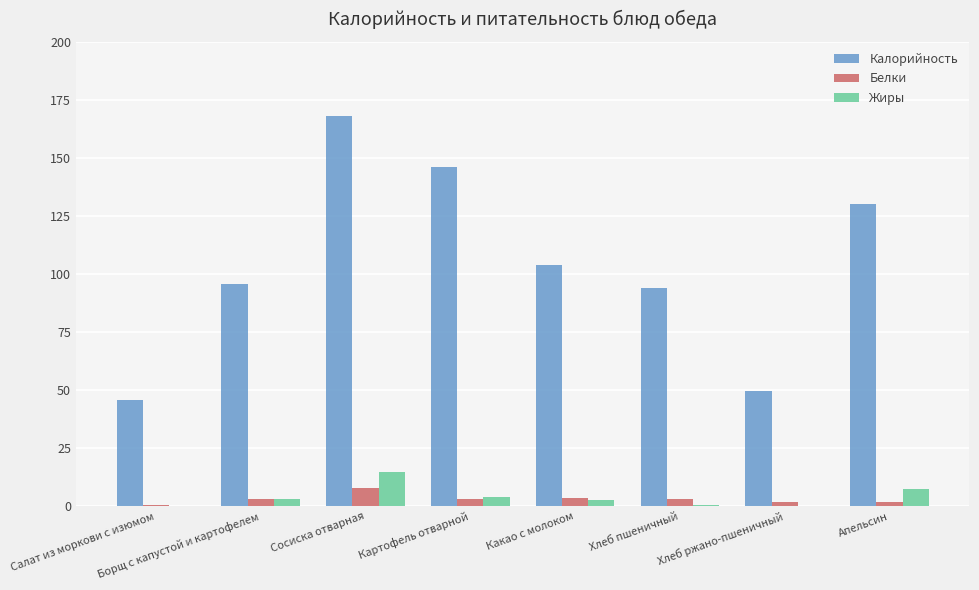

At which category is the sum across all series the highest?

Сосиска отварная